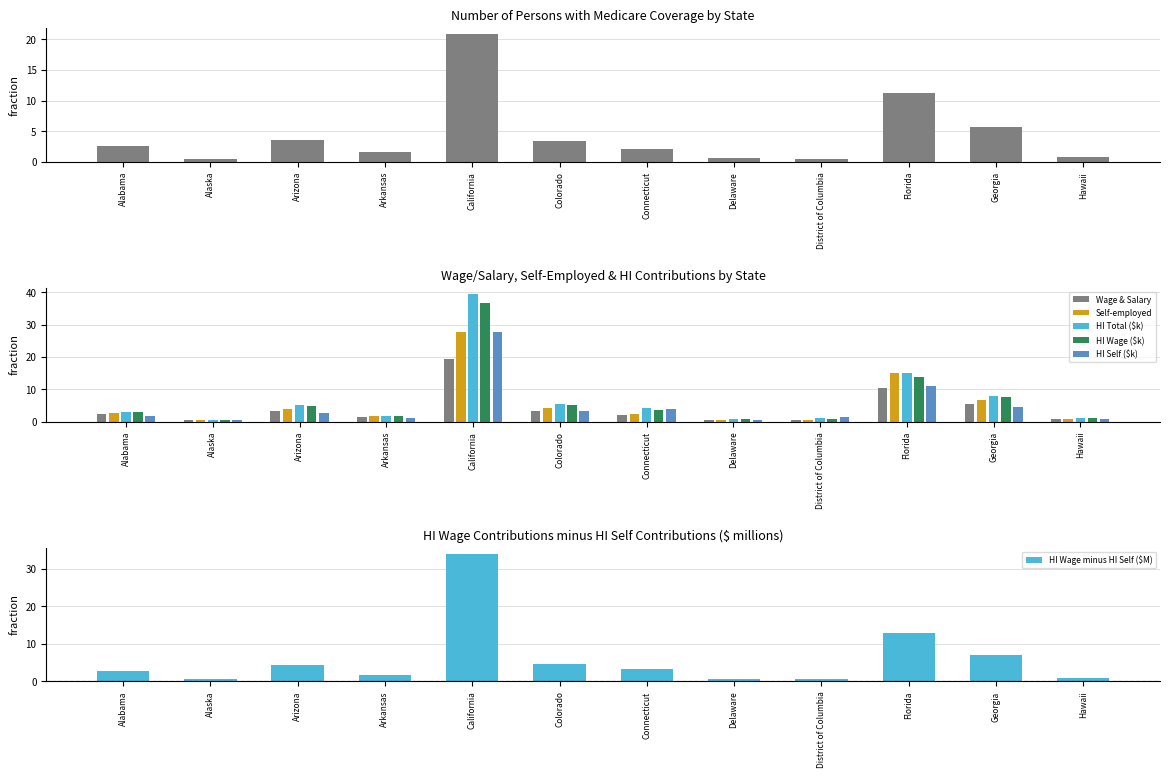

Which series has the largest total across all categories?

HI Total (thousands $)